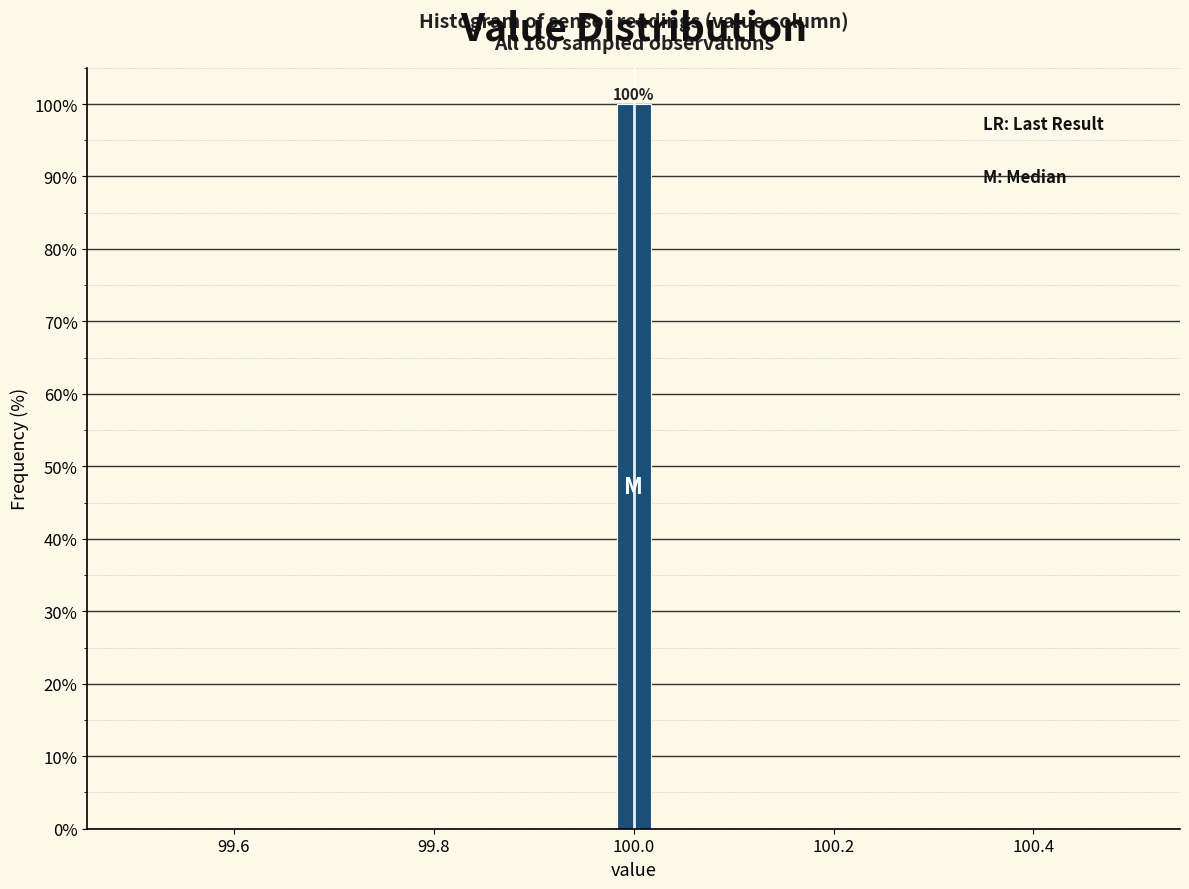

Read against the x-axis, roughly where is the centre of the tallest bar?

100.00